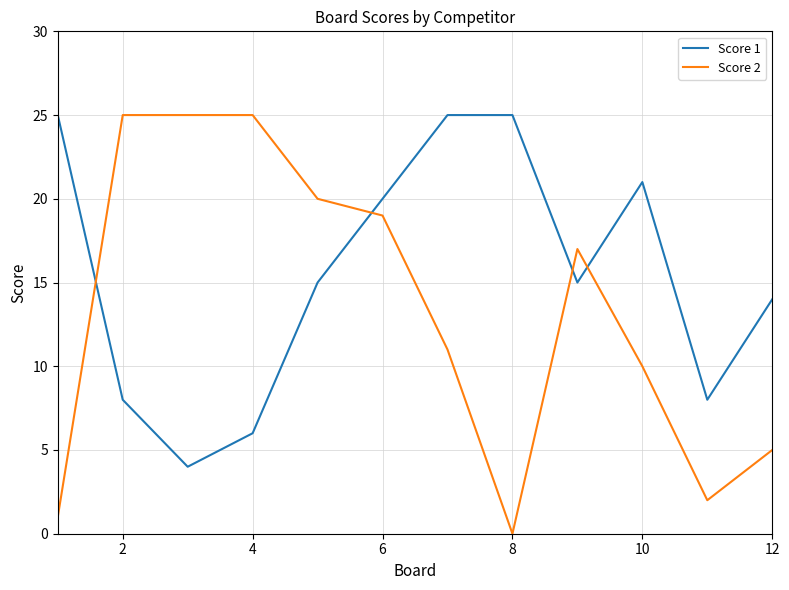

True or false: Score 2 and Score 1 intersect in this chart.

True